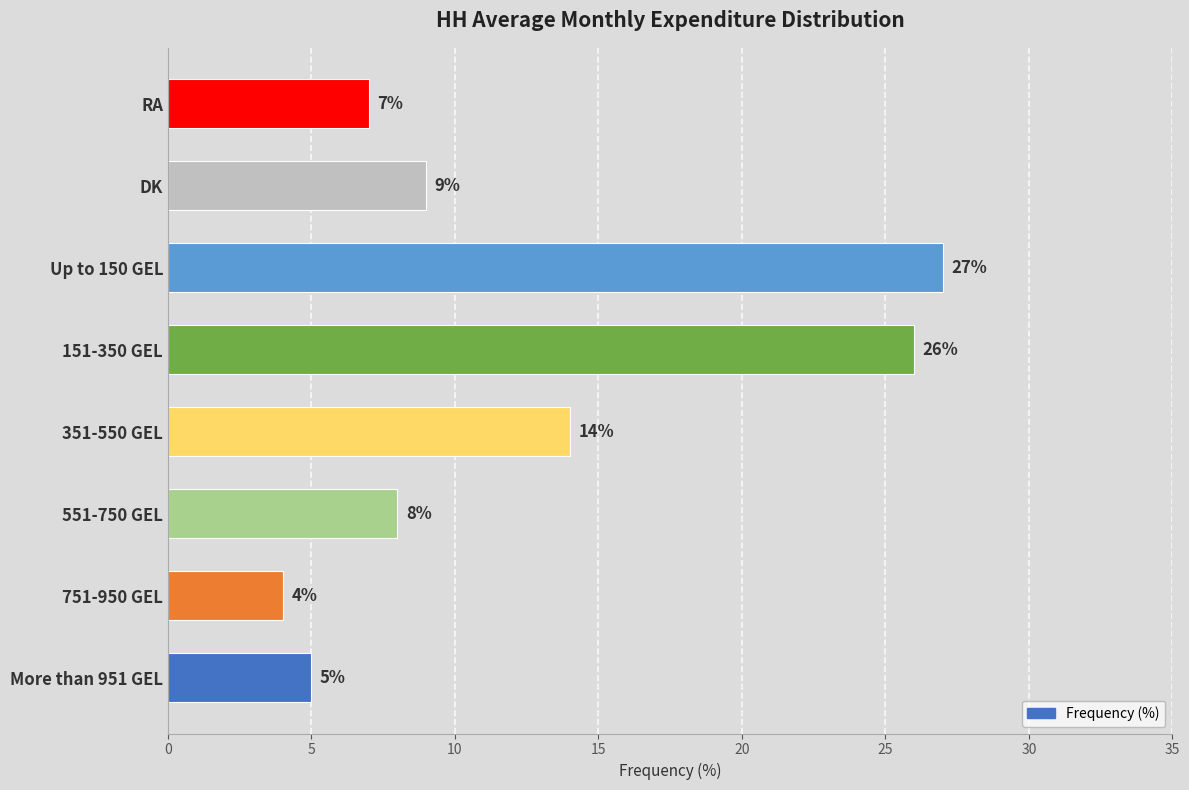

Which has a higher value, RA or 551-750 GEL?

551-750 GEL